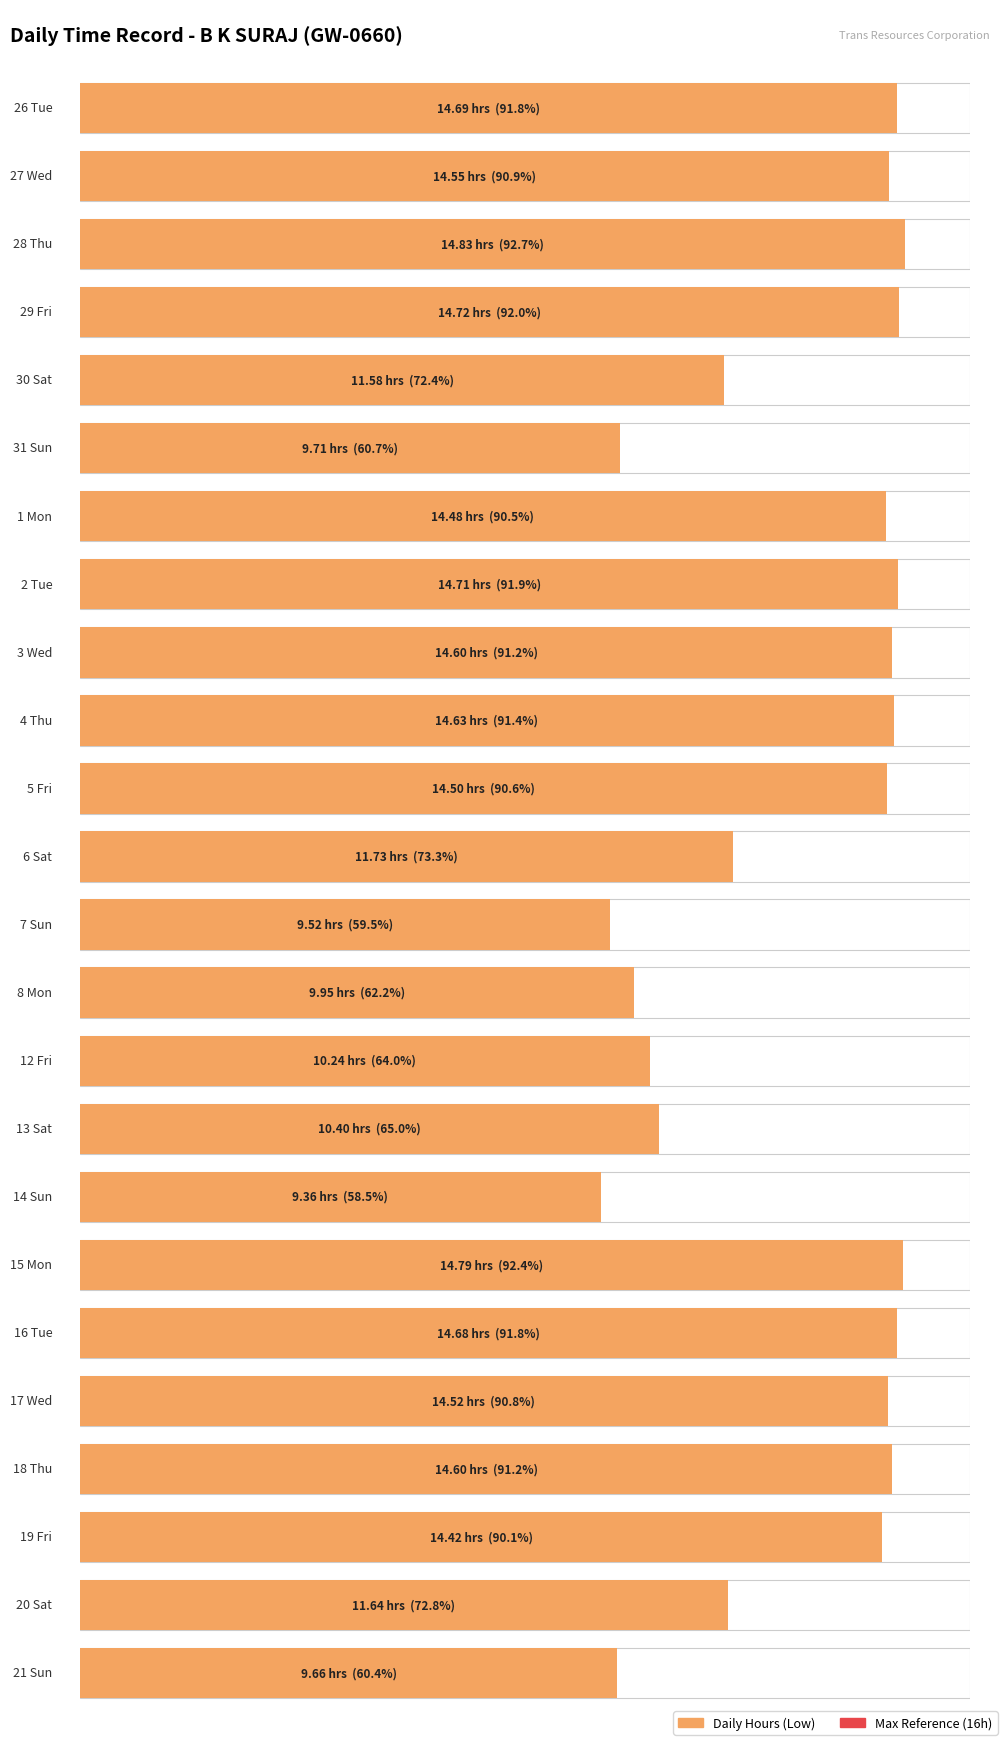

Count the number of categories in the chart.

24